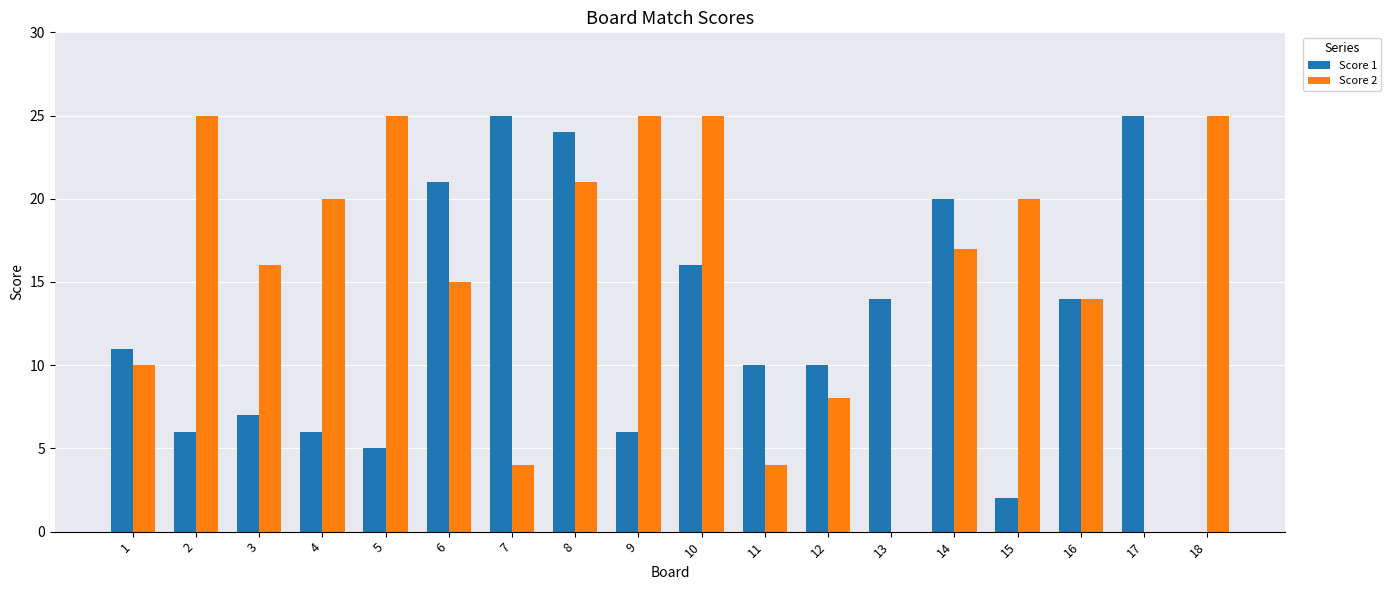

What is the maximum value for Score 2?

25